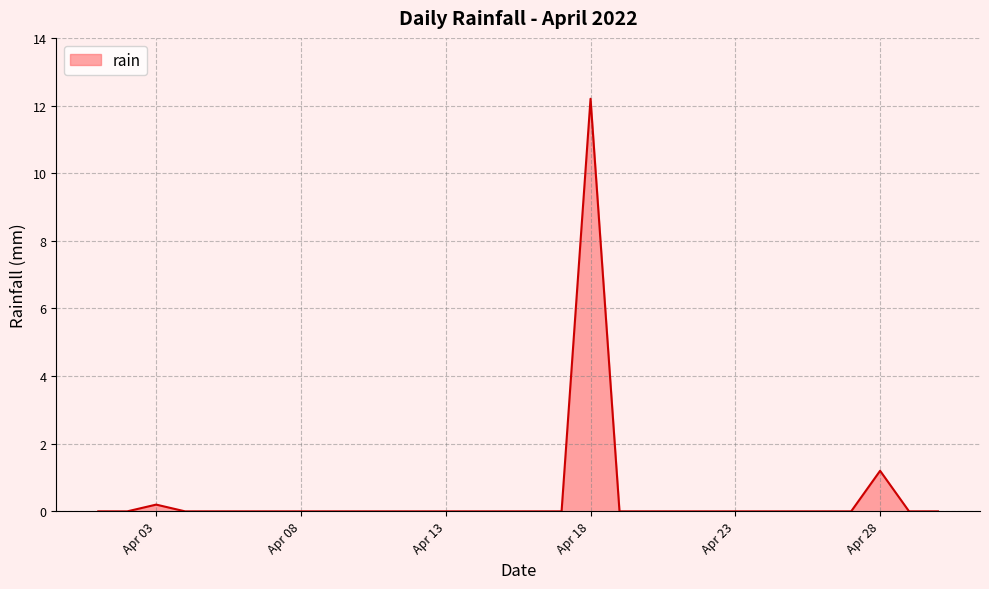

What is the difference between the maximum and minimum values?

12.2